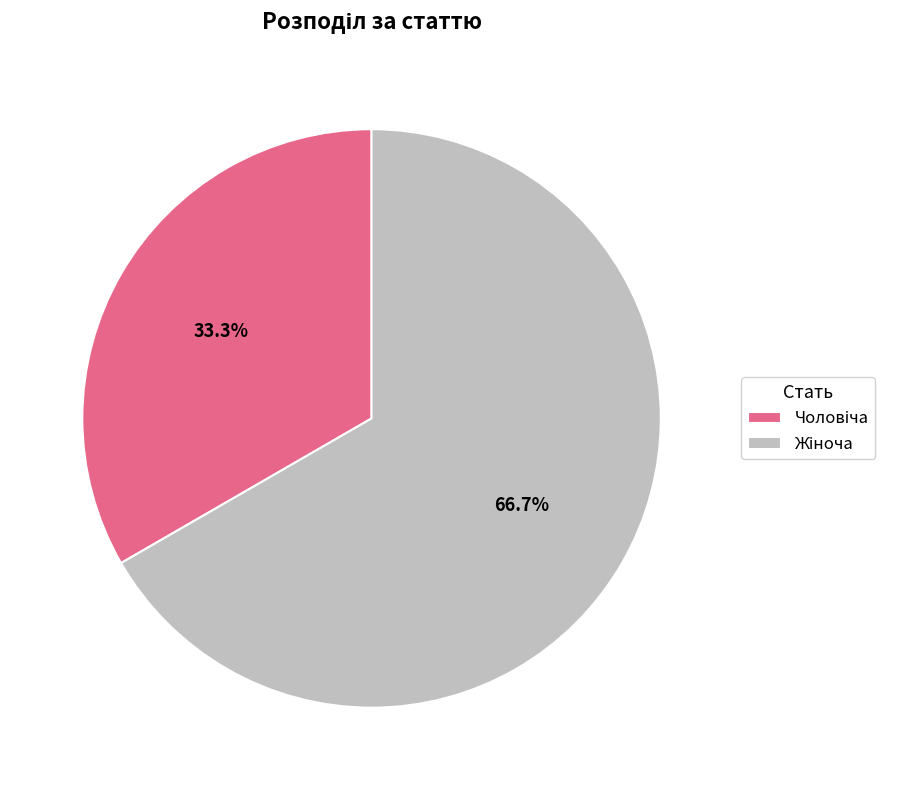

Is there any slice that represents more than half of the pie?

Yes